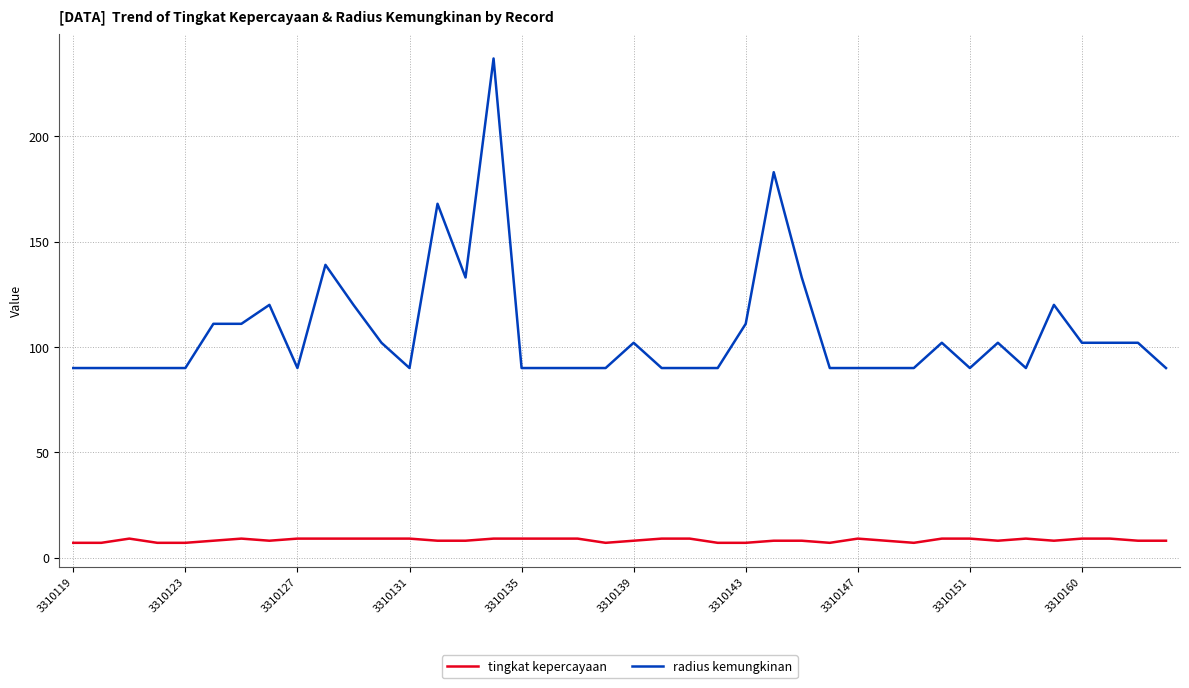

Which series has the widest spread of values?

radius kemungkinan